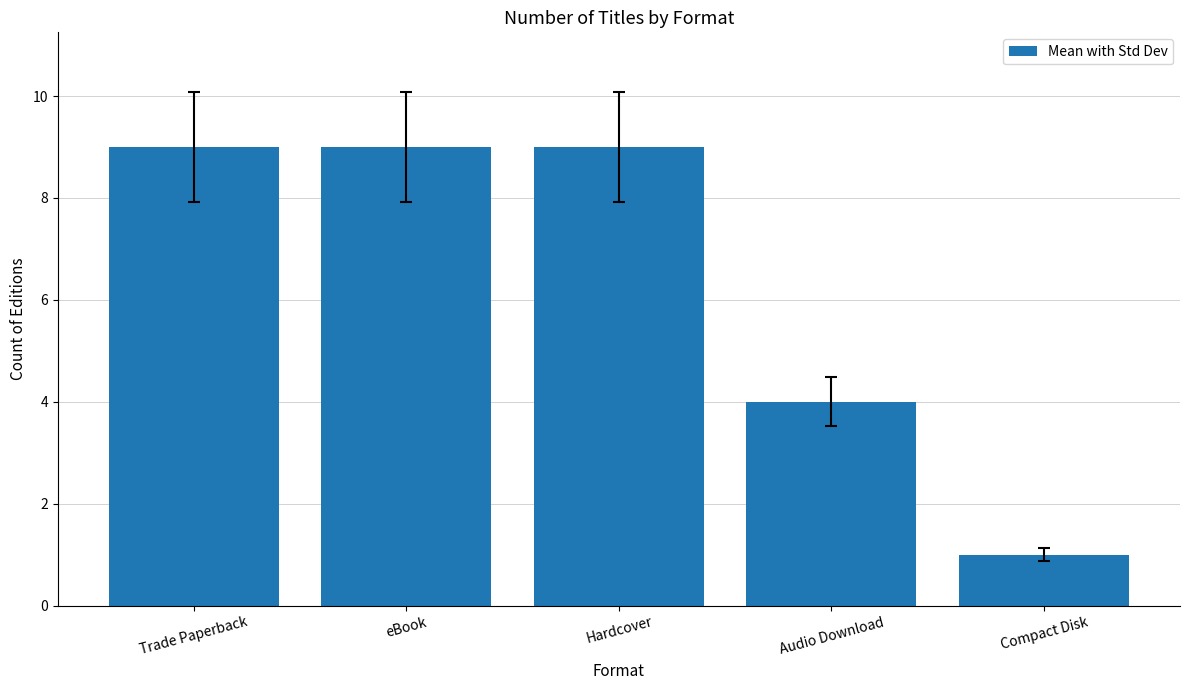

Between Compact Disk and eBook, which is larger?

eBook